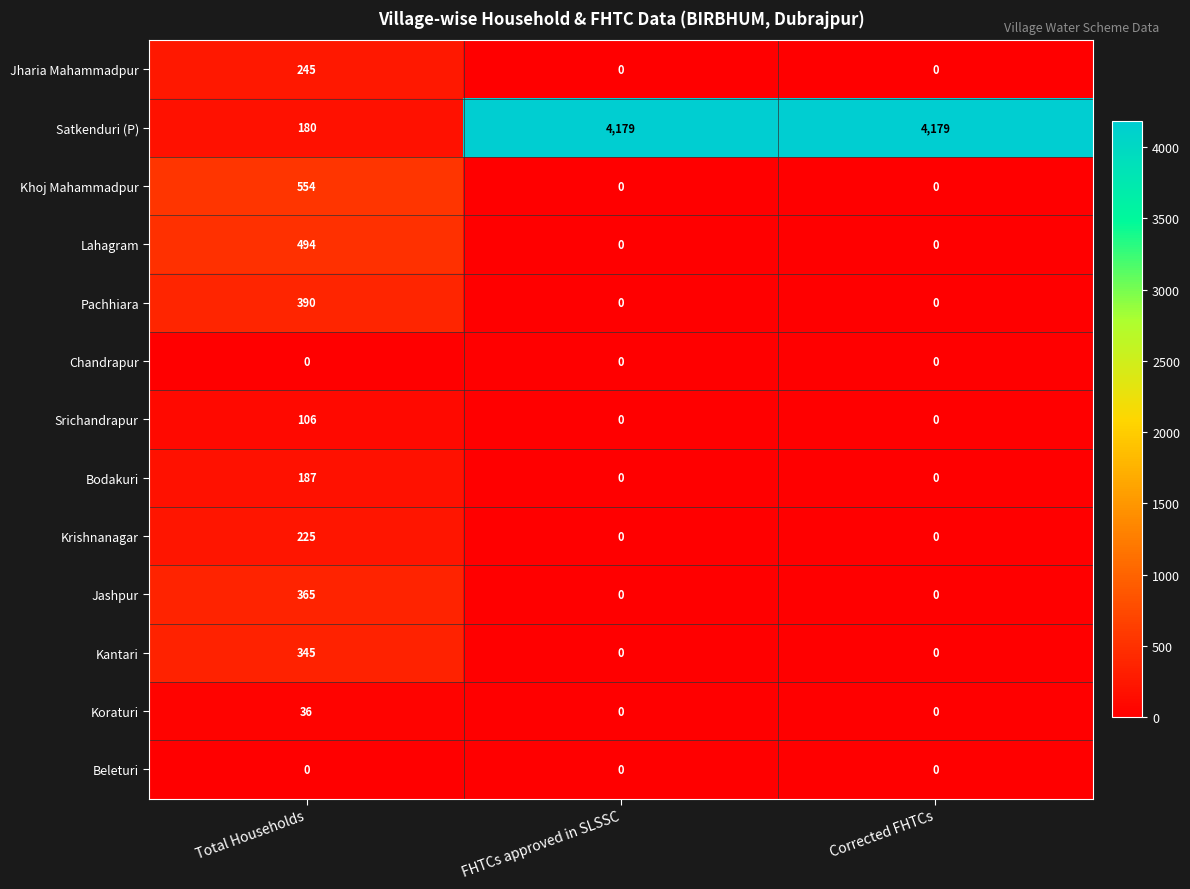

What is the maximum value shown in the chart?

4179